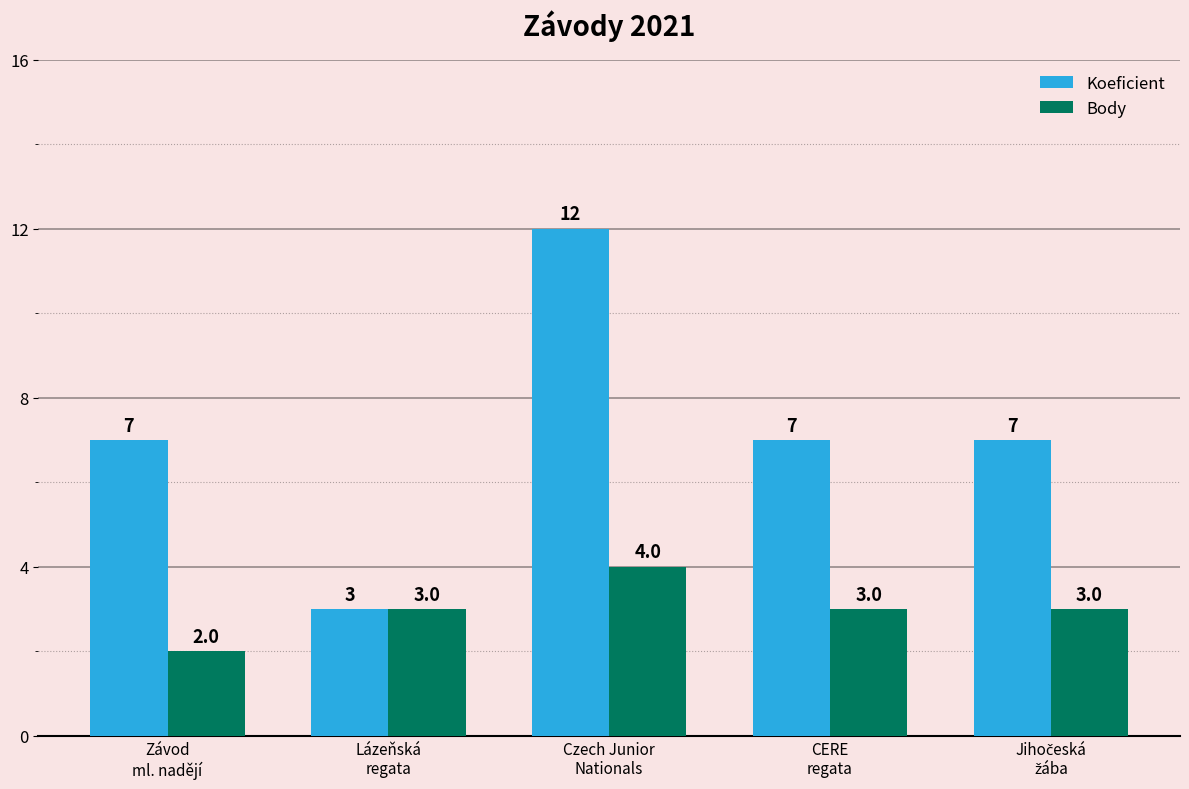

At how many categories does at least one series exceed 8?

1